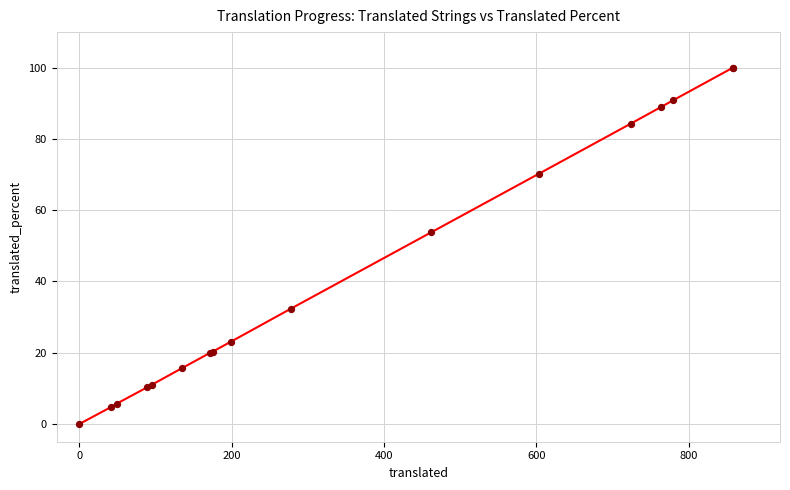

What Y value in the scatter plot is closest to 50?

53.8